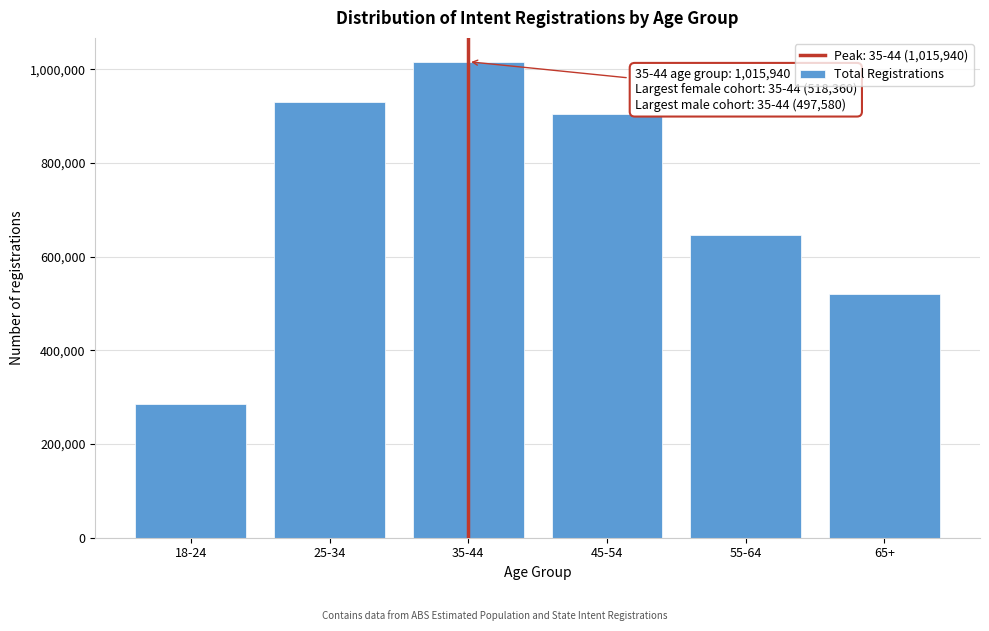

Reading left to right, transcribe all the data shown in this chart.

284947	928929	1015940	904736	646487	519424